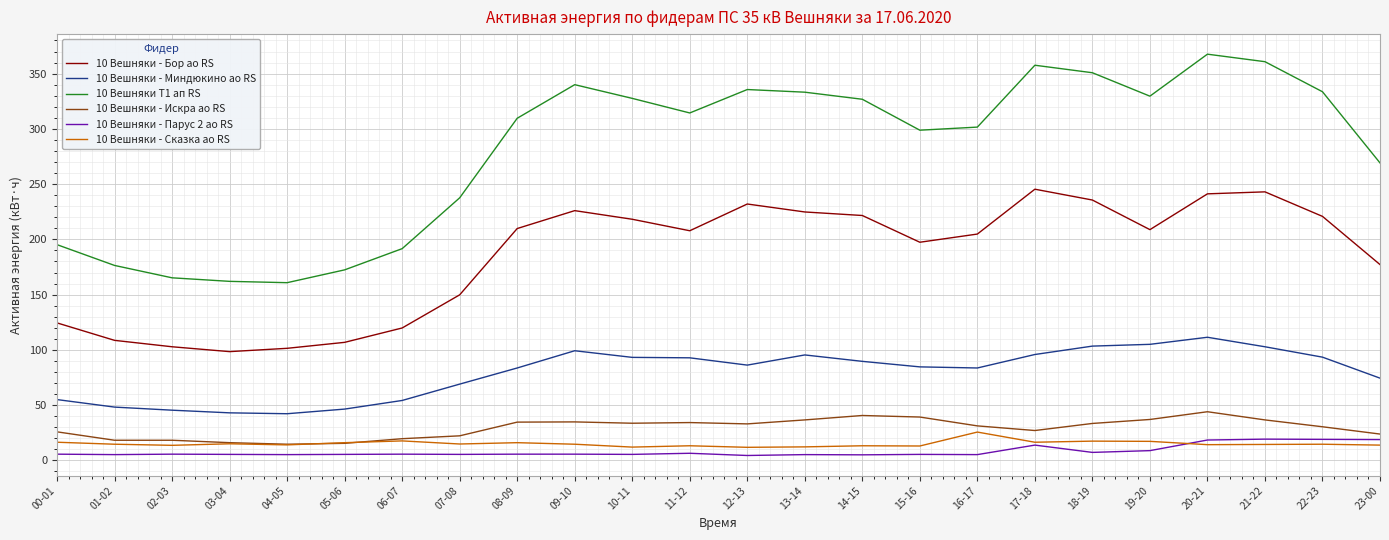

How many lines are shown in the chart?

6